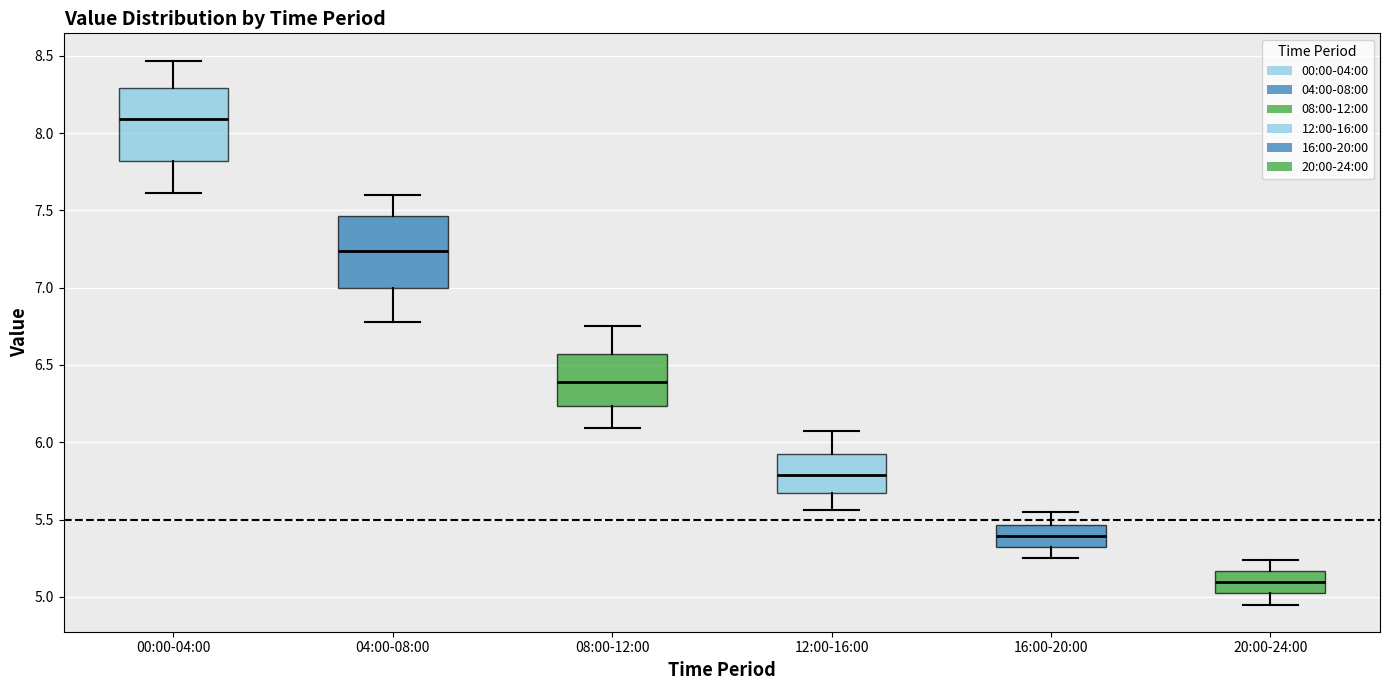

Reading left to right, read every box against the y-axis: the position of its median line, the range the box covers, and the ends of its whiskers. The values are not printed on the chart, so give them approximately, as read against the axis.

00:00-04:00: median 8.10, box 7.80 to 8.30, whiskers 7.60 to 8.45
04:00-08:00: median 7.25, box 7.00 to 7.45, whiskers 6.80 to 7.60
08:00-12:00: median 6.40, box 6.25 to 6.55, whiskers 6.10 to 6.75
12:00-16:00: median 5.80, box 5.65 to 5.95, whiskers 5.55 to 6.05
16:00-20:00: median 5.40, box 5.30 to 5.45, whiskers 5.25 to 5.55
20:00-24:00: median 5.10, box 5.00 to 5.15, whiskers 4.95 to 5.25